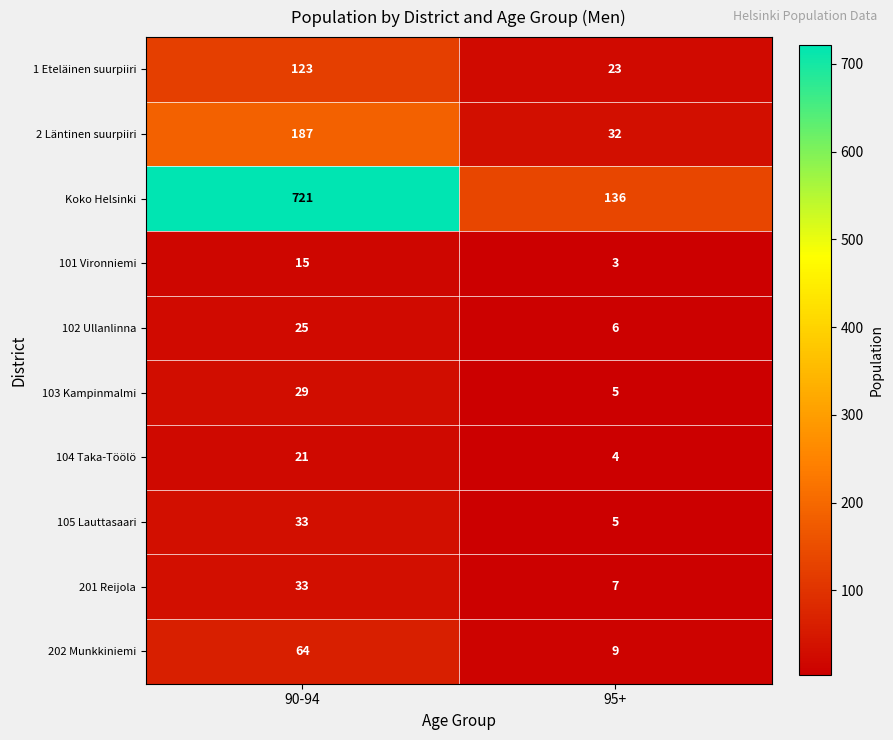

What value does the 202 Munkkiniemi series have at 90-94, to the nearest 5?

65